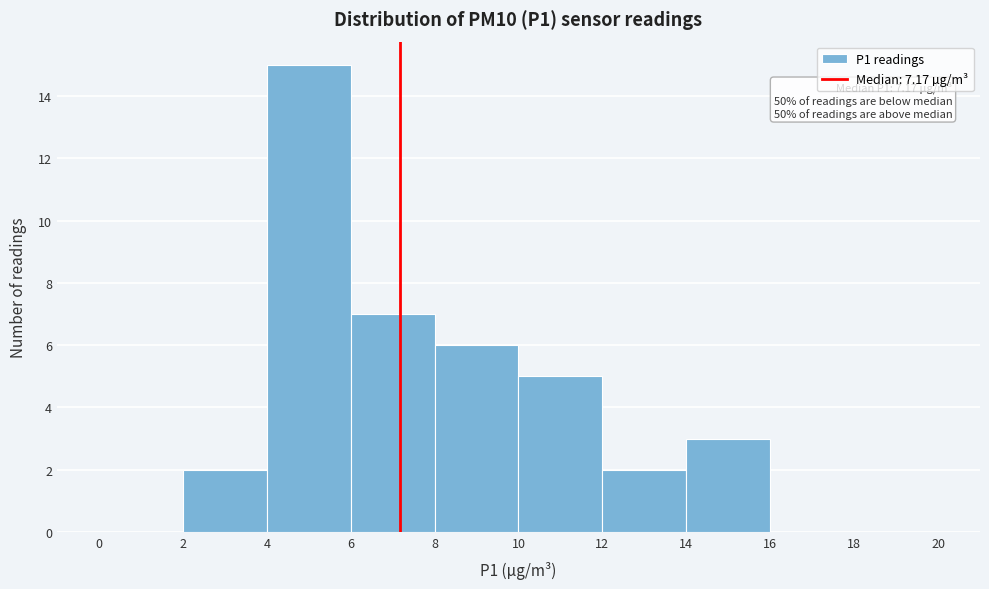

Which range on the x-axis has the tallest bar?

4 to 6